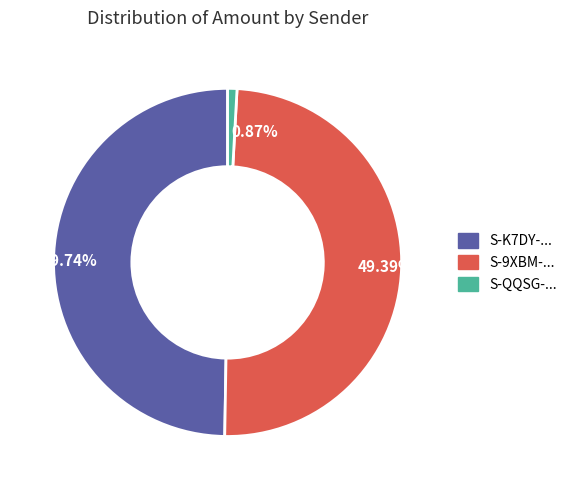

Is there a majority slice in this chart?

No